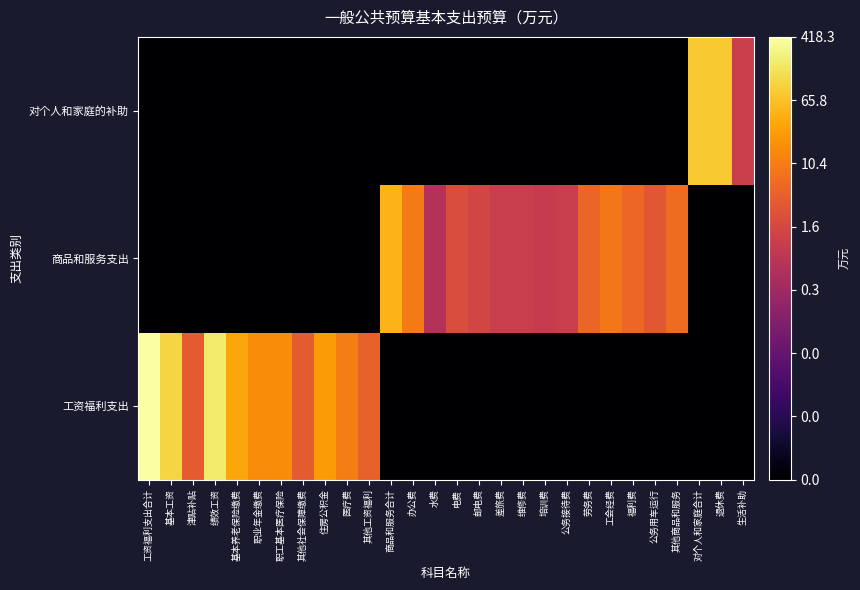

How many series are shown in this chart?

3